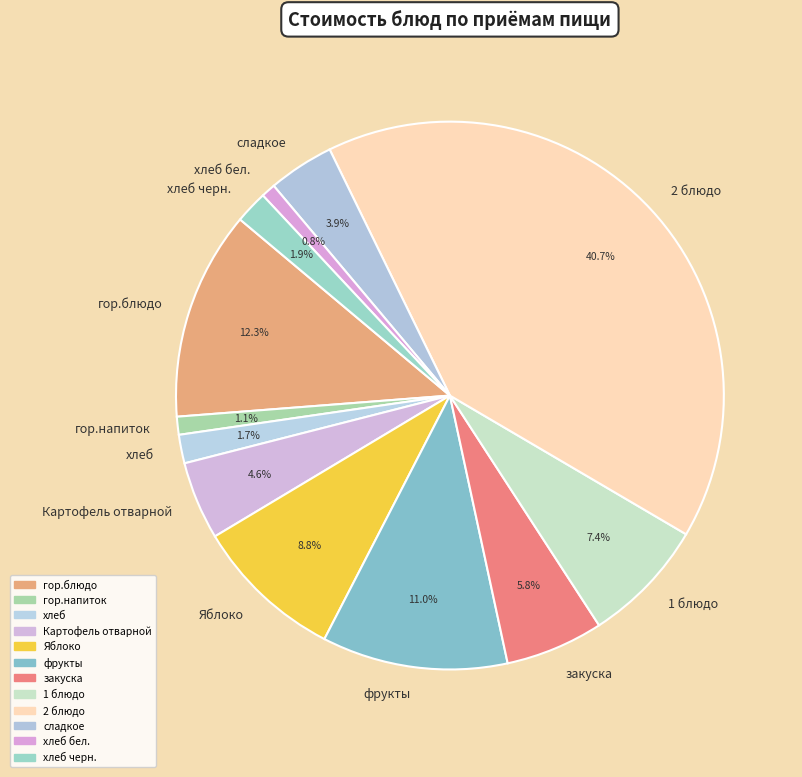

Which slice is the largest?

2 блюдо